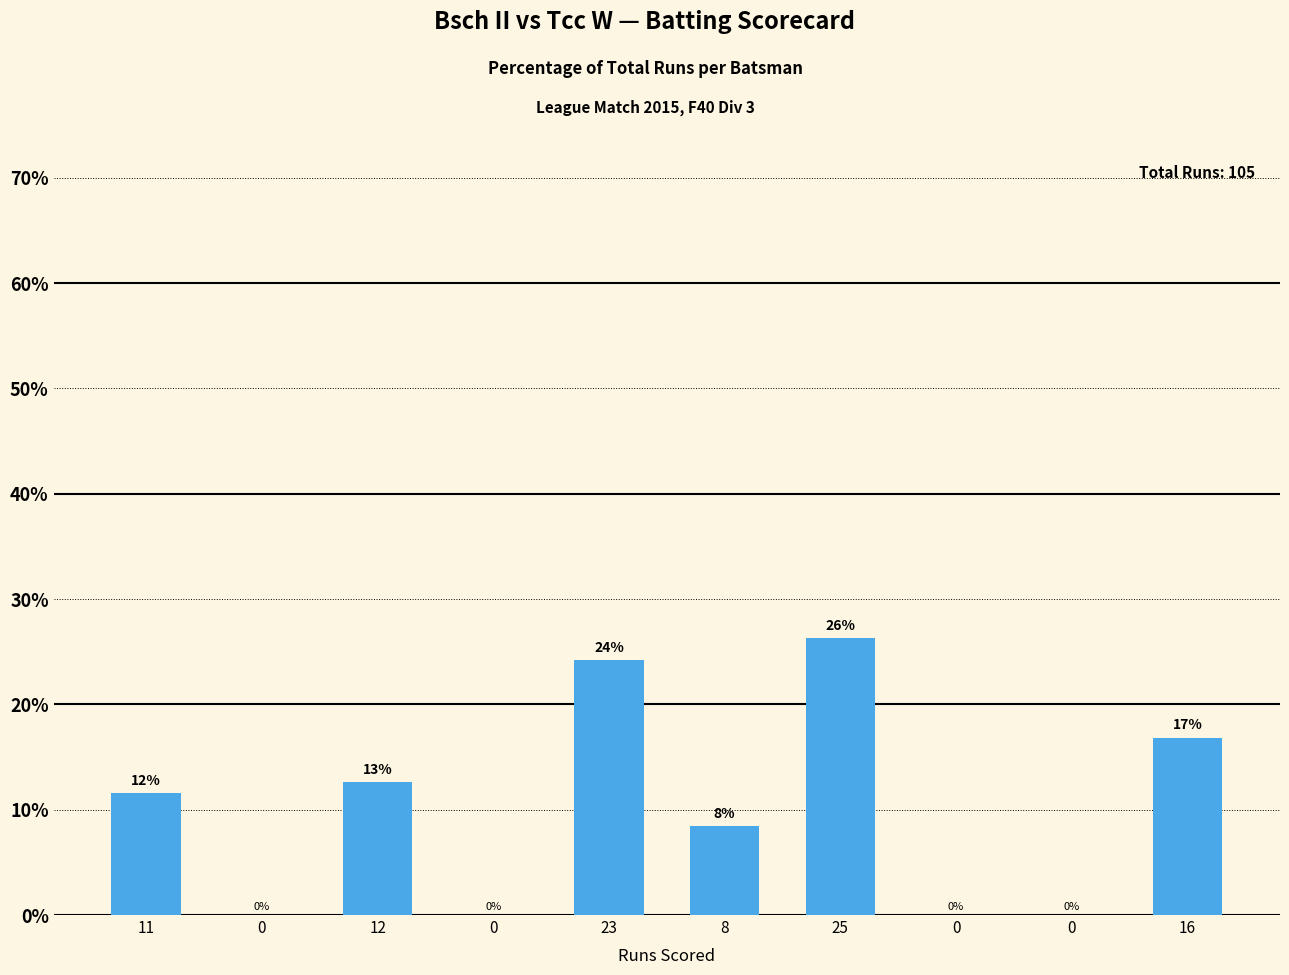

True or false: the data shows 0.0 at 0.

True